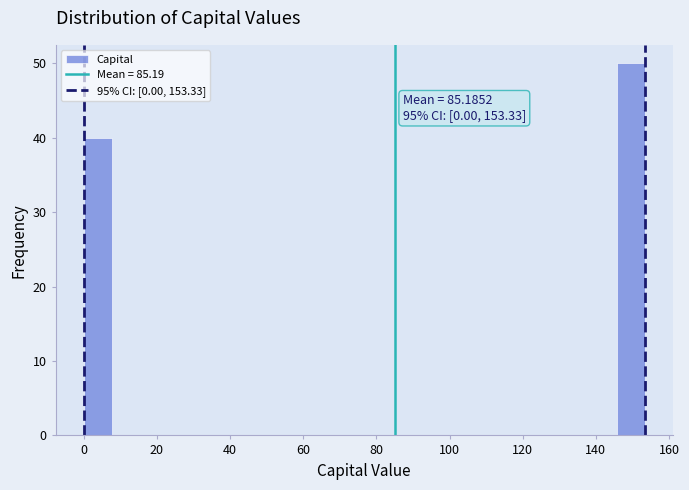

Read against the x-axis, roughly where is the centre of the tallest bar?

150